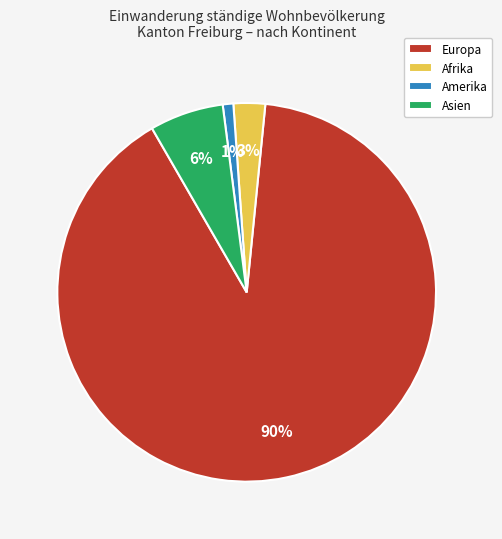

How many slices are in this pie chart?

4